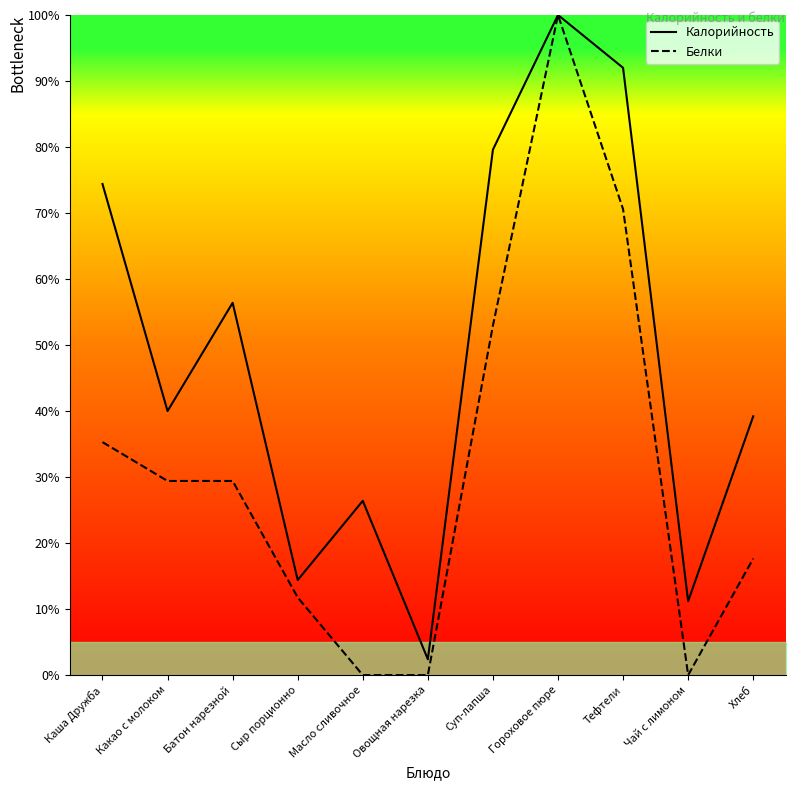

Reading right to left, transcribe all the data shown in this chart.

Калорийность: Хлеб=39.2	Чай с лимоном=11.2	Тефтели=92.0	Гороховое пюре=100.0	Суп-лапша=79.6	Овощная нарезка=2.4	Масло сливочное=26.4	Сыр порционно=14.4	Батон нарезной=56.4	Какао с молоком=40.0	Каша Дружба=74.4
Белки: Хлеб=17.6	Чай с лимоном=0.0	Тефтели=70.6	Гороховое пюре=100.0	Суп-лапша=52.9	Овощная нарезка=0.0	Масло сливочное=0.0	Сыр порционно=11.8	Батон нарезной=29.4	Какао с молоком=29.4	Каша Дружба=35.3